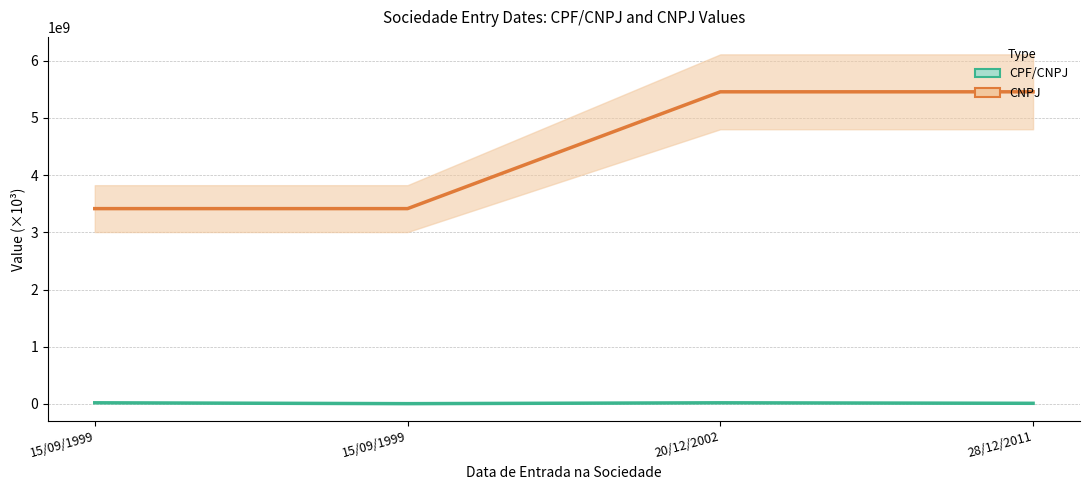

Rank the categories by CPF/CNPJ value from highest to lowest.

15/09/1999, 20/12/2002, 28/12/2011, 15/09/1999